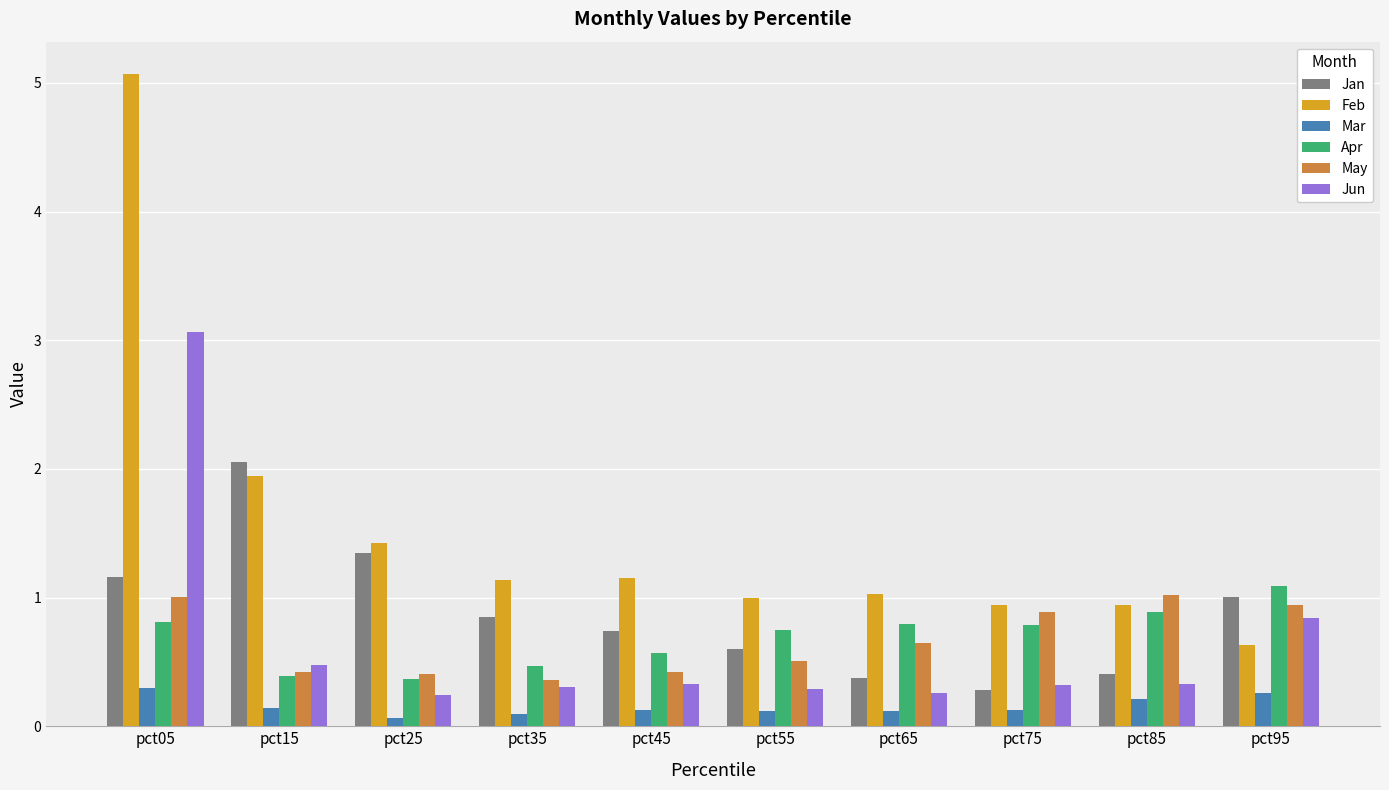

What is the minimum value for Jan?

0.3